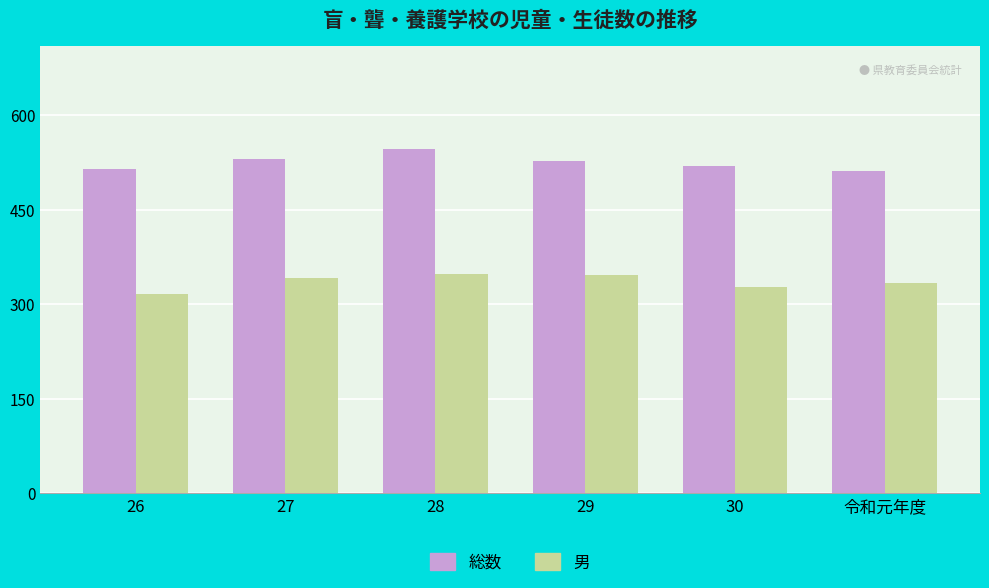

Rank the series at 28 from lowest to highest value.

男, 総数